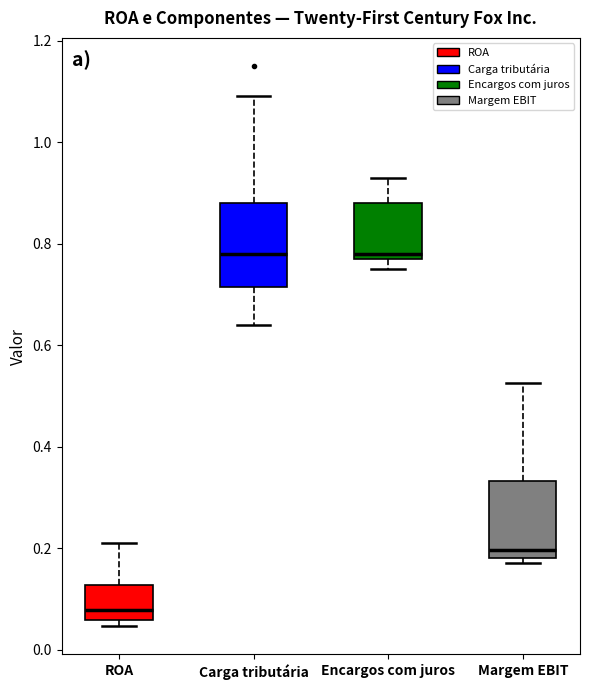

Reading left to right, read every box against the y-axis: the position of its median line, the range the box covers, and the ends of its whiskers. The values are not printed on the chart, so give them approximately, as read against the axis.

ROA: median 0.08, box 0.06 to 0.12, whiskers 0.04 to 0.22
Carga tributária: median 0.78, box 0.72 to 0.88, whiskers 0.64 to 1.10
Encargos com juros: median 0.78 (just above the box's lower edge), box 0.78 to 0.88, whiskers 0.76 to 0.94
Margem EBIT: median 0.20, box 0.18 to 0.34, whiskers 0.18 (just below the box's lower edge) to 0.52